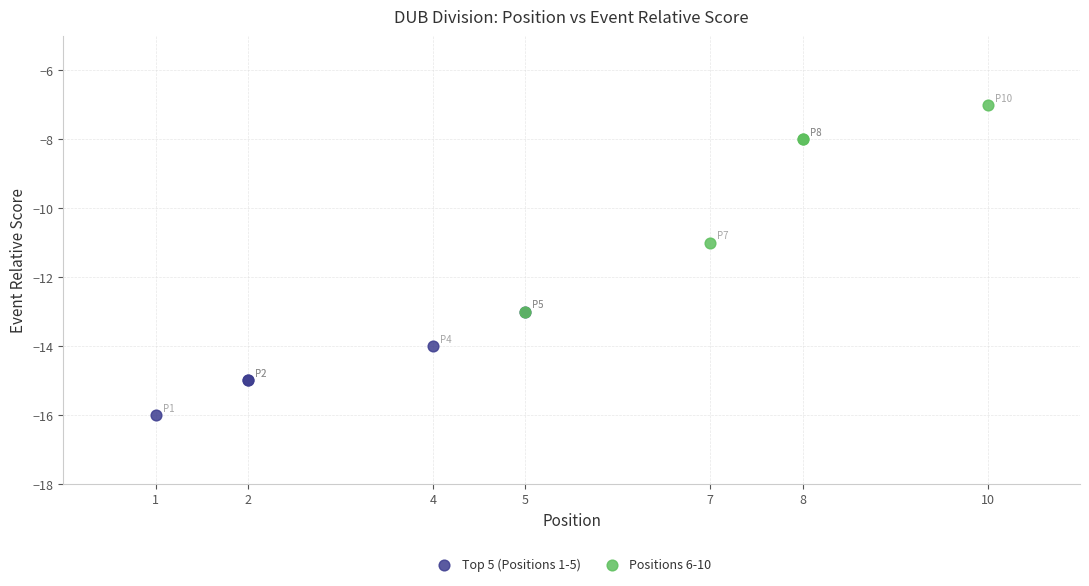

Which series contains the highest Y value?

Positions 6-10